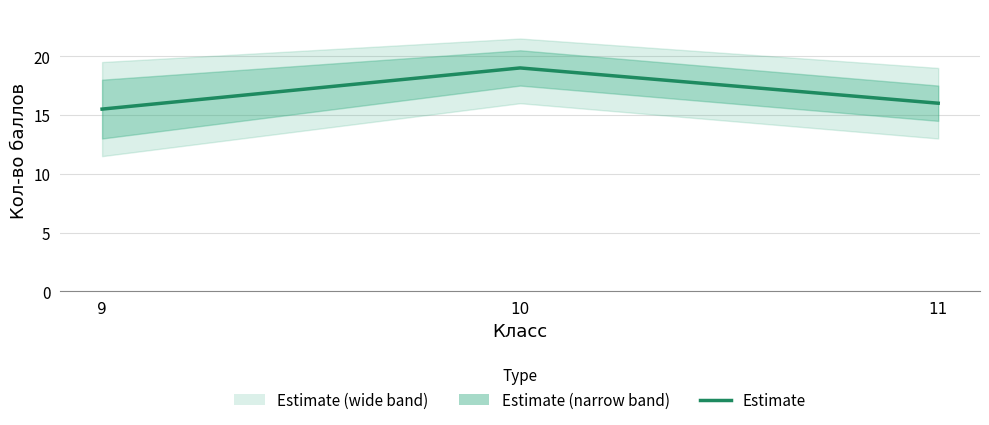

The value at 10 is 11.5. True or false?

False